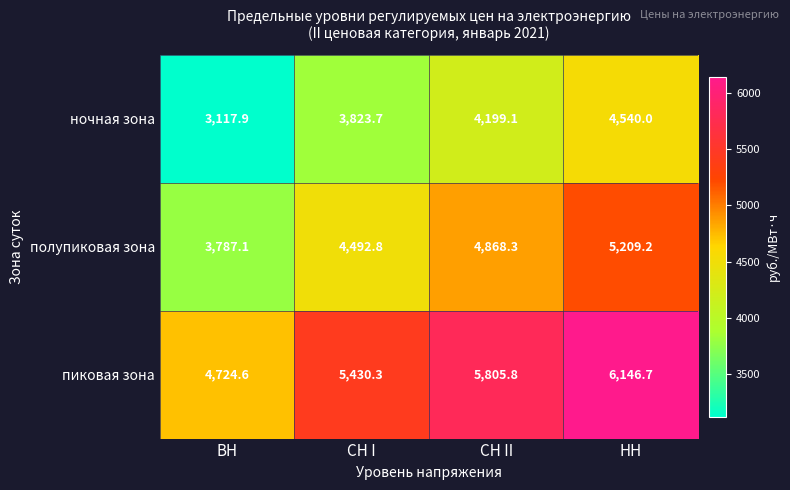

What is the spread (max minus min) of values at СН I?

1606.6